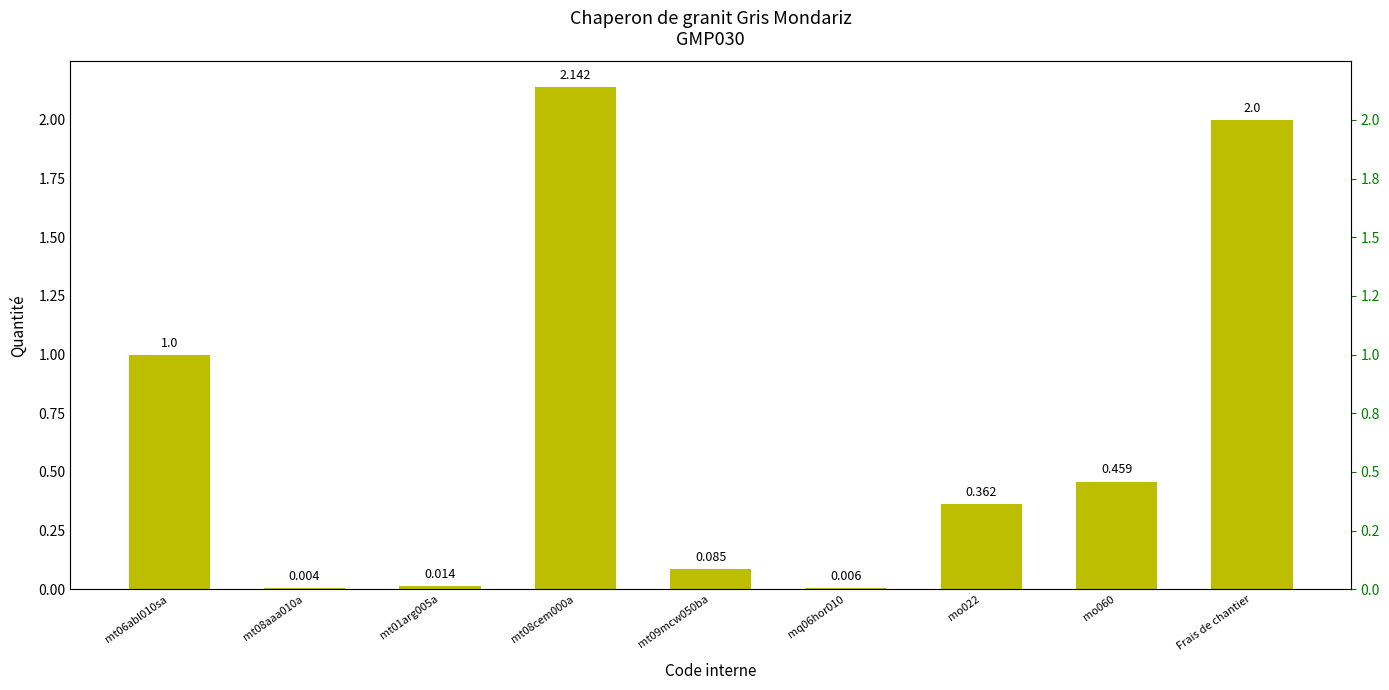

What is the label of the 9th bar from the right?

mt06abl010sa